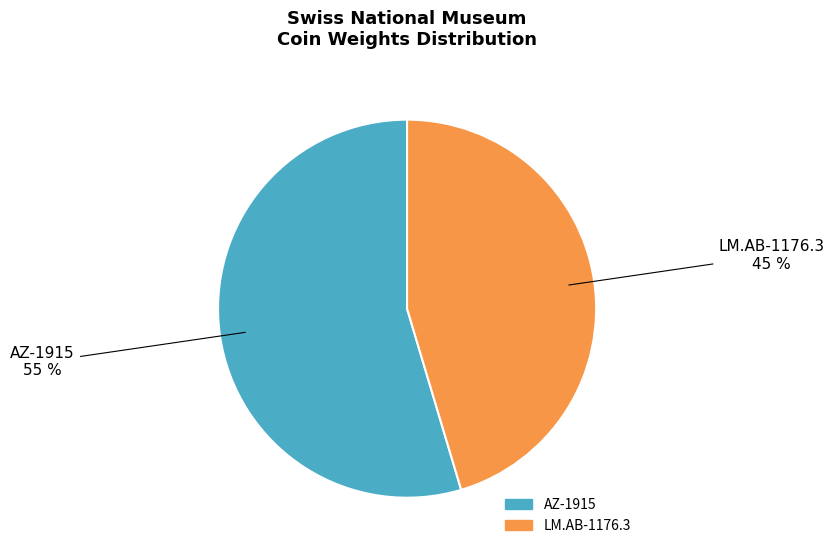

Rank the categories by value from highest to lowest.

AZ-1915, LM.AB-1176.3